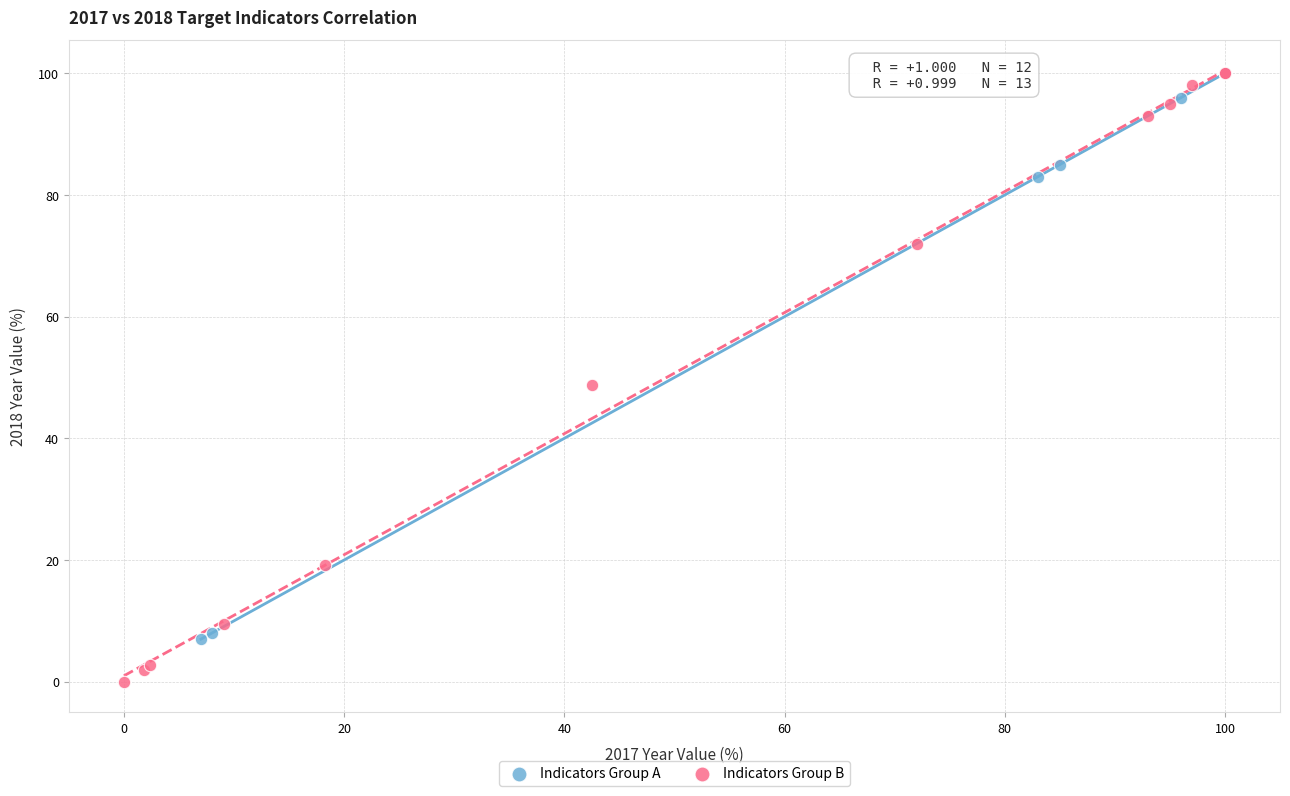

Which series reaches the minimum Y coordinate?

Indicators Group B